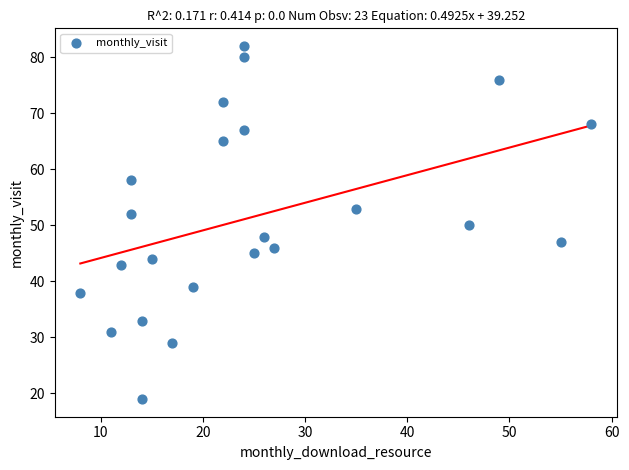

What is the range of Y values (max minus min)?

63